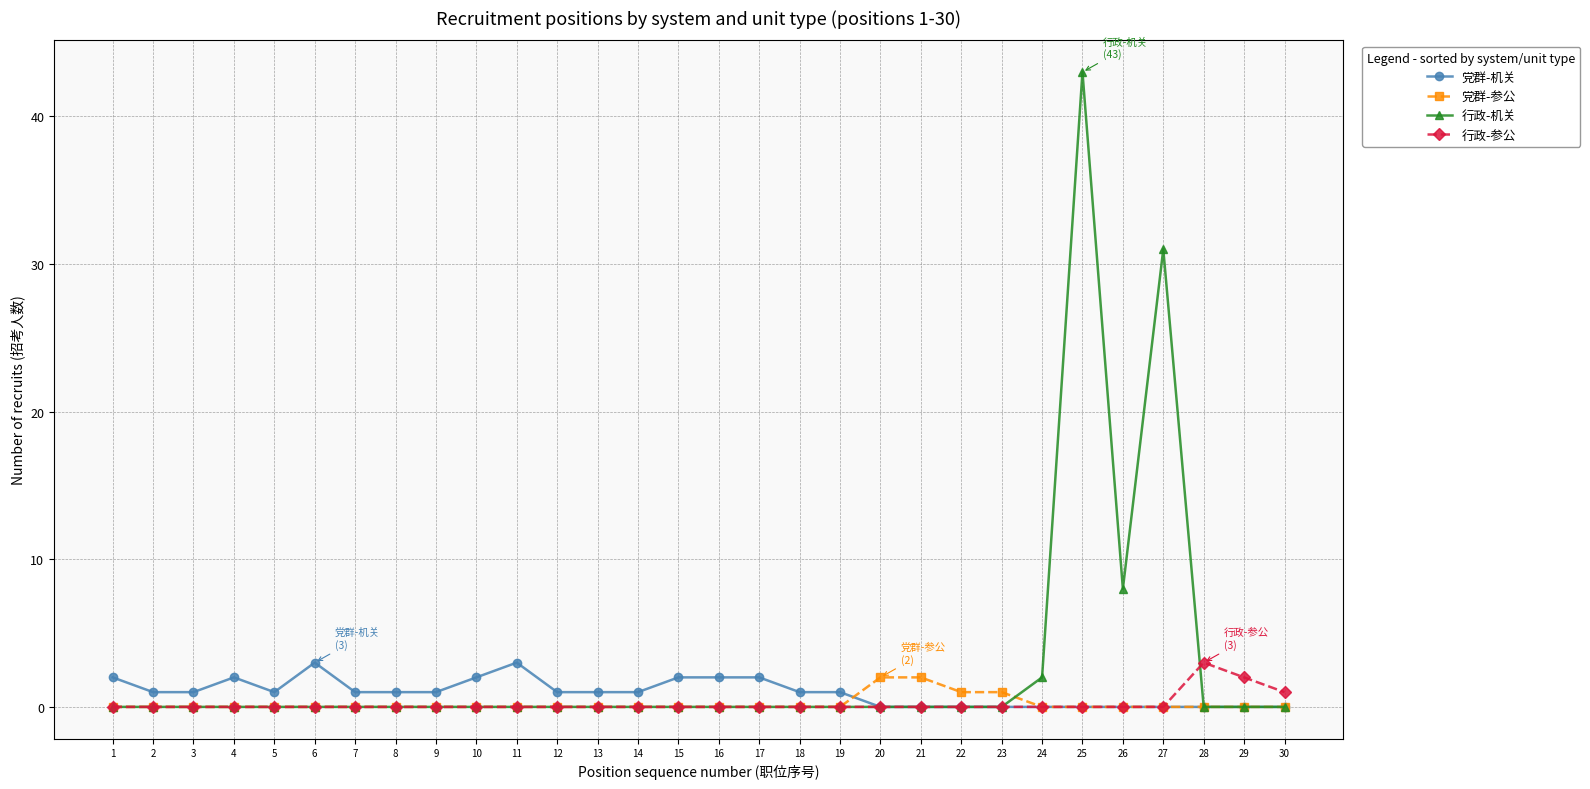

True or false: 党群-机关 and 党群-参公 intersect in this chart.

True